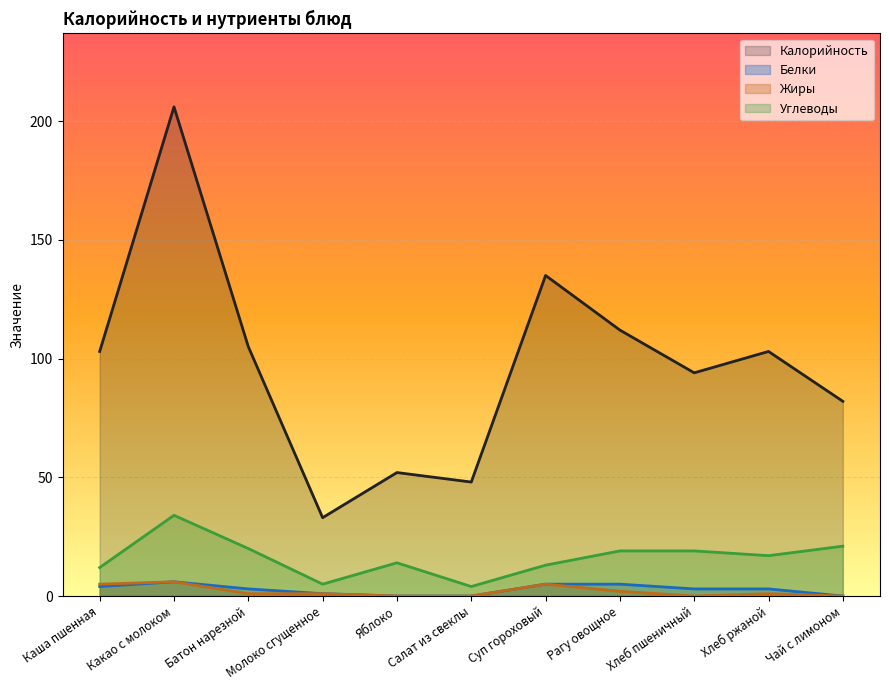

Reading left to right, extract all data points from this chart.

Калорийность: Каша пшенная=103	Какао с молоком=206	Батон нарезной=105	Молоко сгущенное=33	Яблоко=52	Салат из свеклы=48	Суп гороховый=135	Рагу овощное=112	Хлеб пшеничный=94	Хлеб ржаной=103	Чай с лимоном=82
Белки: Каша пшенная=4	Какао с молоком=6	Батон нарезной=3	Молоко сгущенное=1	Яблоко=0	Салат из свеклы=0	Суп гороховый=5	Рагу овощное=5	Хлеб пшеничный=3	Хлеб ржаной=3	Чай с лимоном=0
Жиры: Каша пшенная=5	Какао с молоком=6	Батон нарезной=1	Молоко сгущенное=1	Яблоко=0	Салат из свеклы=0	Суп гороховый=5	Рагу овощное=2	Хлеб пшеничный=0	Хлеб ржаной=1	Чай с лимоном=0
Углеводы: Каша пшенная=12	Какао с молоком=34	Батон нарезной=20	Молоко сгущенное=5	Яблоко=14	Салат из свеклы=4	Суп гороховый=13	Рагу овощное=19	Хлеб пшеничный=19	Хлеб ржаной=17	Чай с лимоном=21